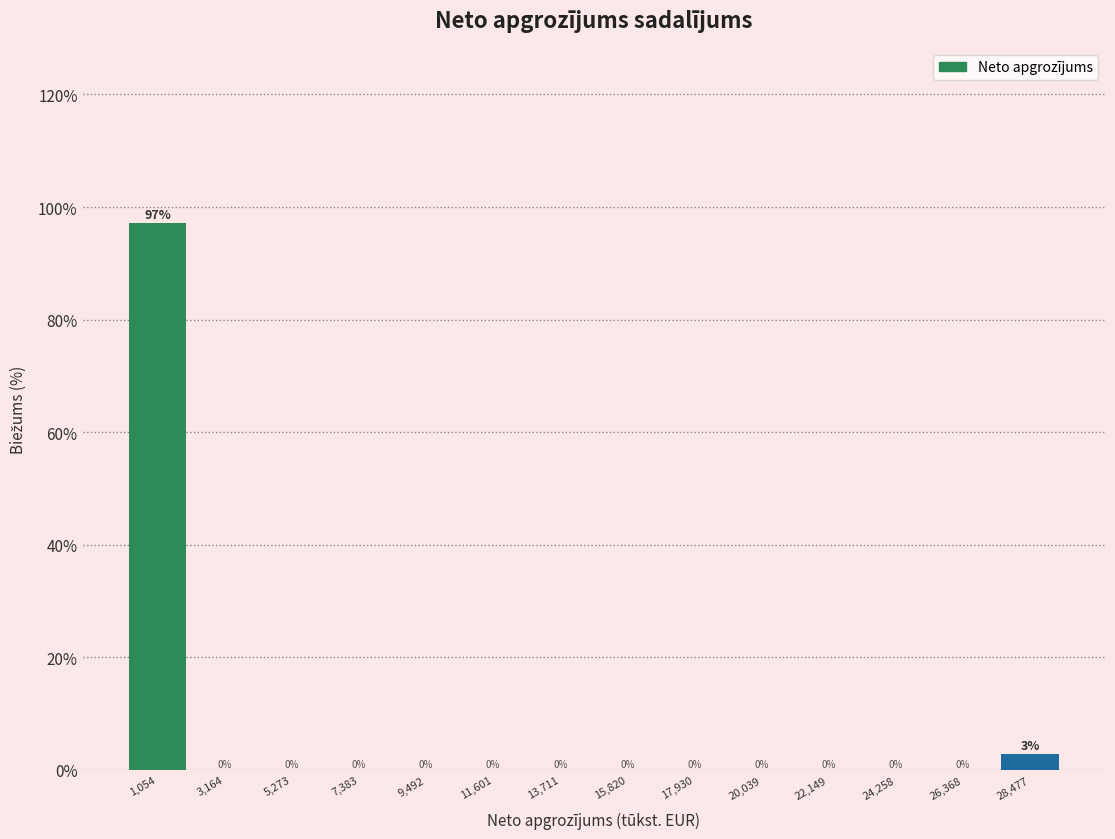

Over which range of the x-axis is the bar tallest?

0 to 2000